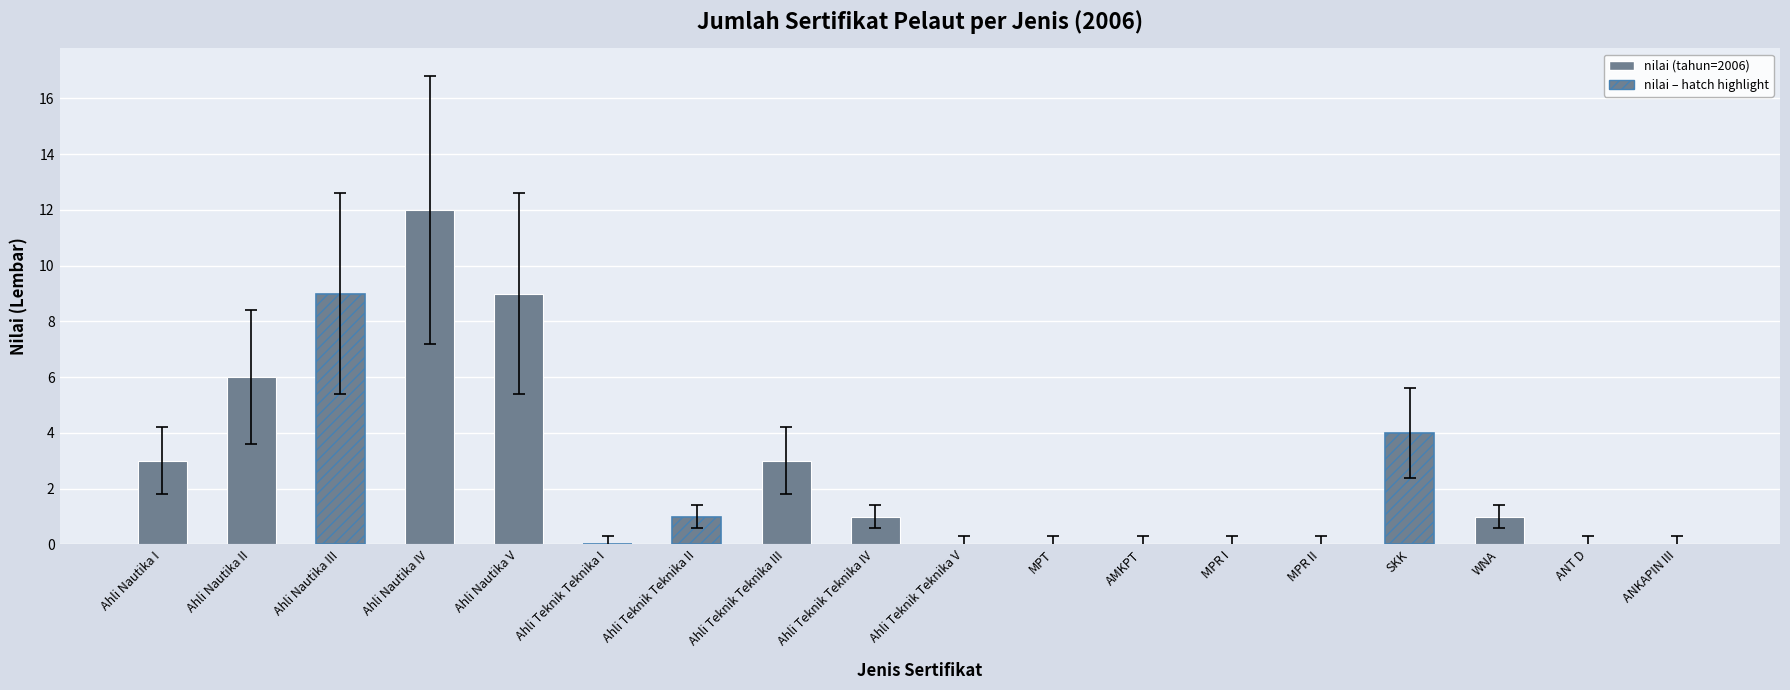

Between Ahli Nautika I and SKK, which is larger?

SKK